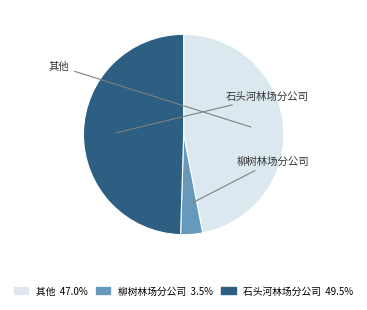

Is there any slice that represents more than half of the pie?

No